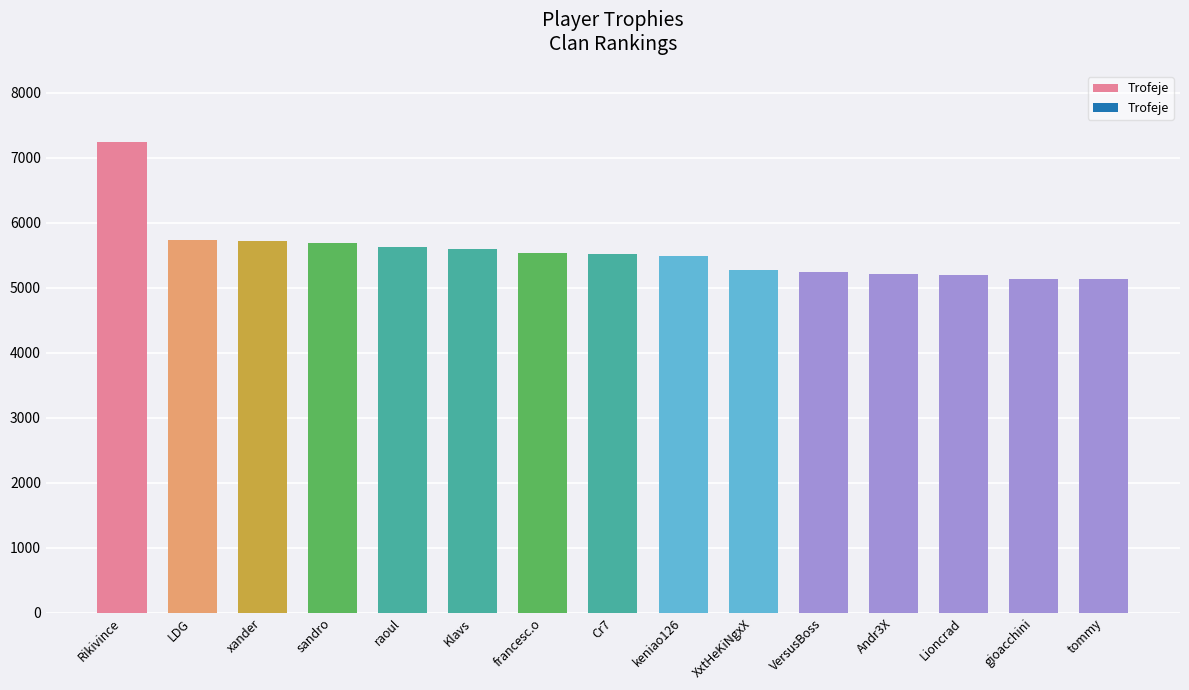

At which label does the data first exceed 5518?

Rikivince